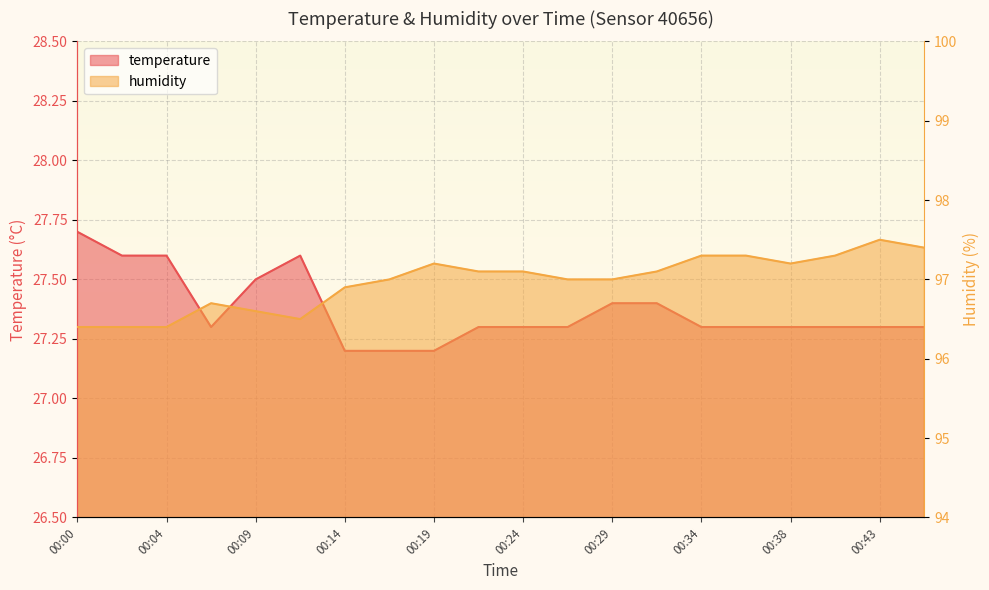

Does the chart display data point markers on the line(s)?

No